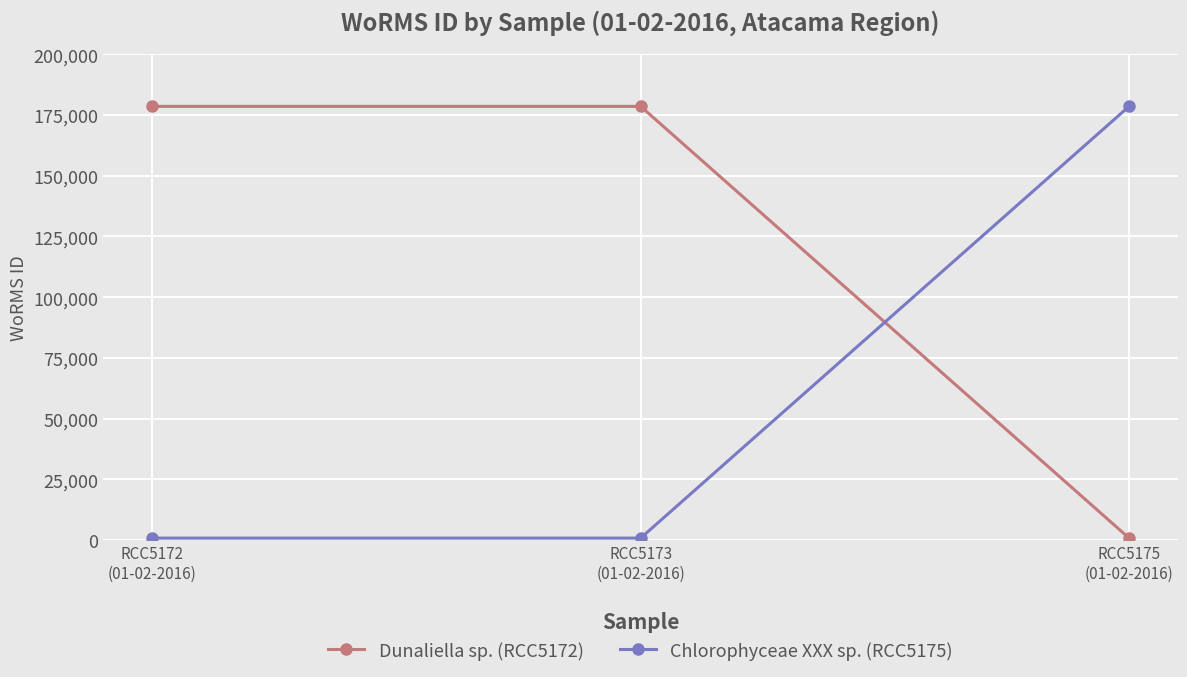

What is the sum of all Dunaliella sp. (RCC5172) values?

357980